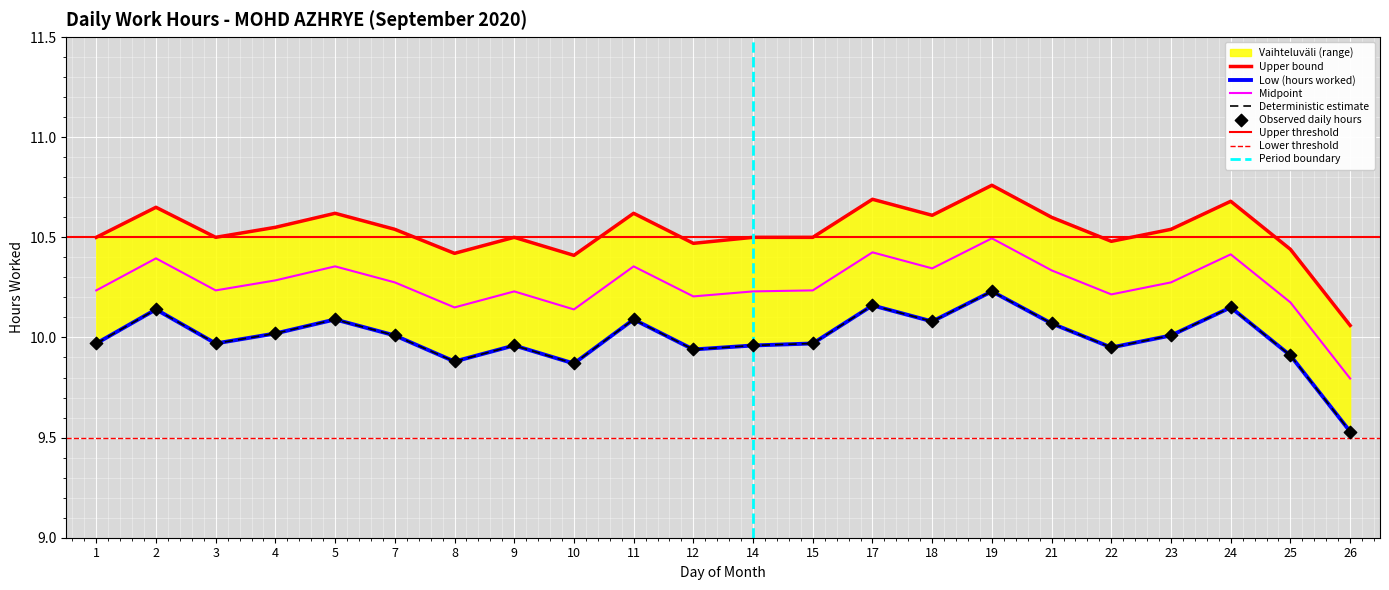

At which category is the sum across all series the highest?

19